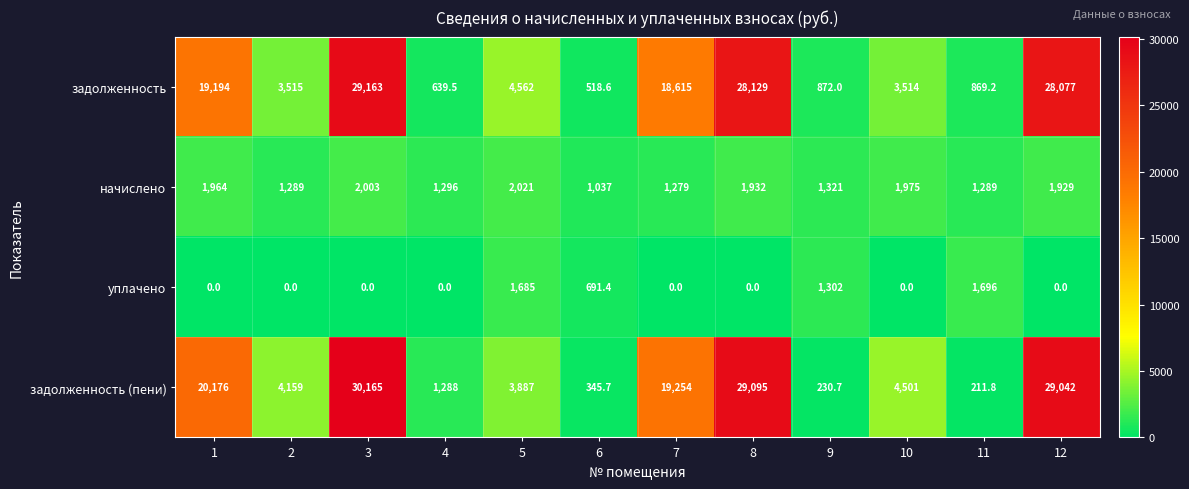

What is the average value of the уплачено series?

447.9